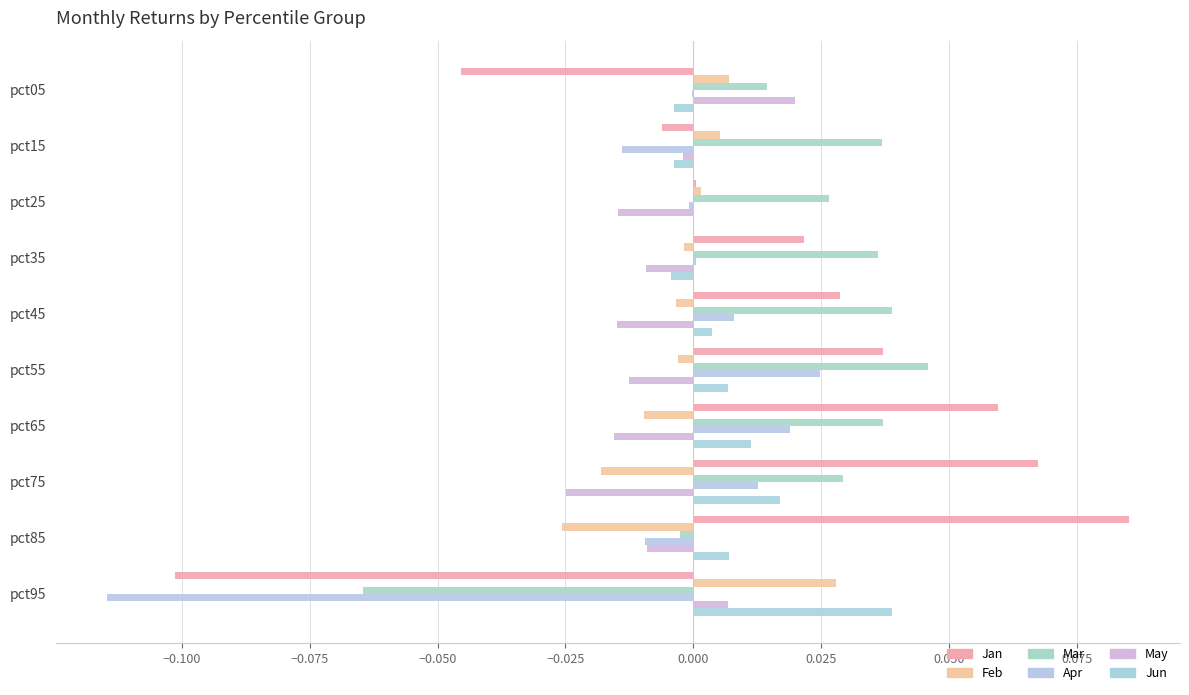

Reading left to right, list all the values displayed in this chart.

Jan: -0.0	-0.0	0.0	0.0	0.0	0.0	0.1	0.1	0.1	-0.1
Feb: 0.0	0.0	0.0	-0.0	-0.0	-0.0	-0.0	-0.0	-0.0	0.0
Mar: 0.0	0.0	0.0	0.0	0.0	0.0	0.0	0.0	-0.0	-0.1
Apr: -0.0	-0.0	-0.0	0.0	0.0	0.0	0.0	0.0	-0.0	-0.1
May: 0.0	-0.0	-0.0	-0.0	-0.0	-0.0	-0.0	-0.0	-0.0	0.0
Jun: -0.0	-0.0	-0.0	-0.0	0.0	0.0	0.0	0.0	0.0	0.0